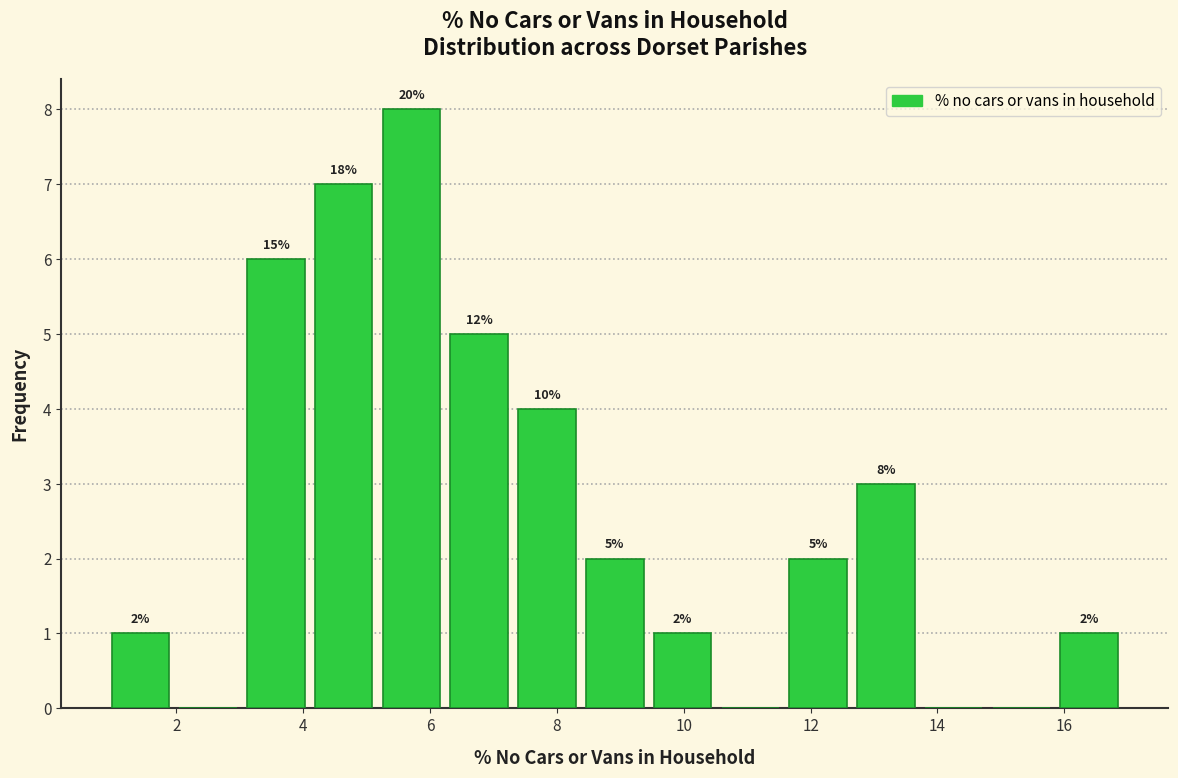

Which range on the x-axis has the tallest bar?

5.2 to 6.2